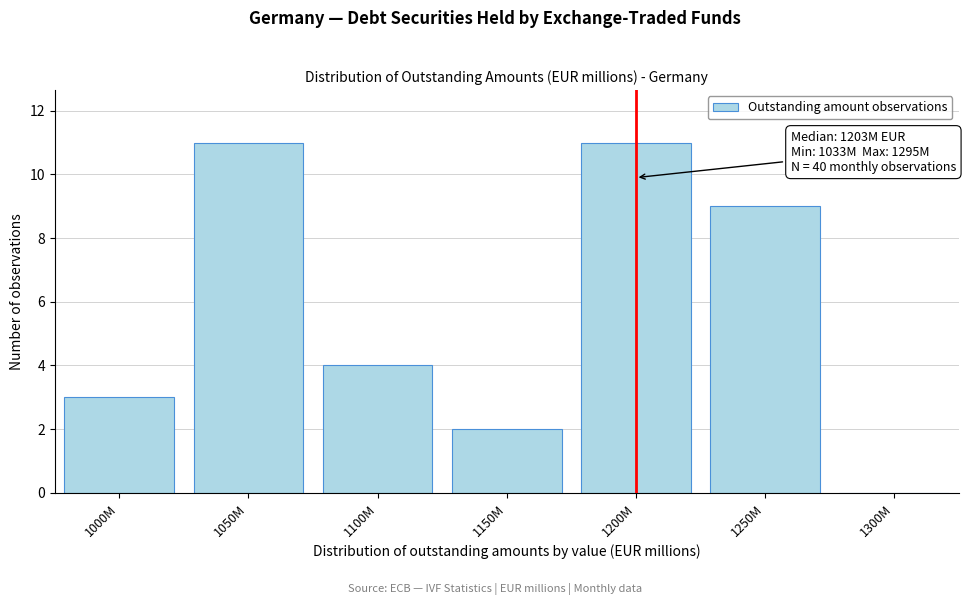

Reading left to right, transcribe all the data shown in this chart.

1000M=3	1050M=11	1100M=4	1150M=2	1200M=11	1250M=9	1300M=0